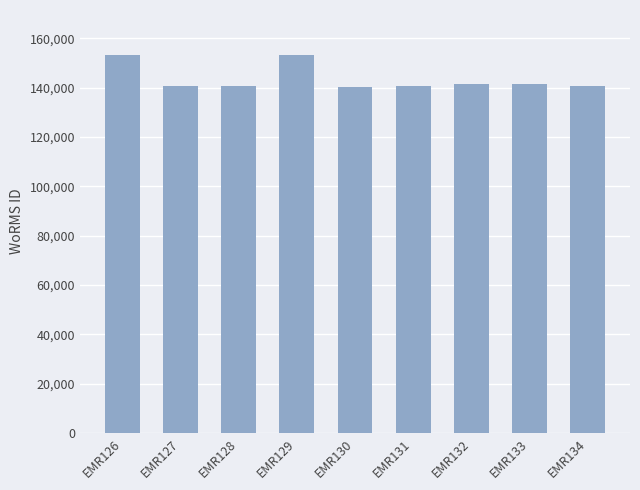

What is the ratio of the value at EMR129 to the value at EMR132?

1.1